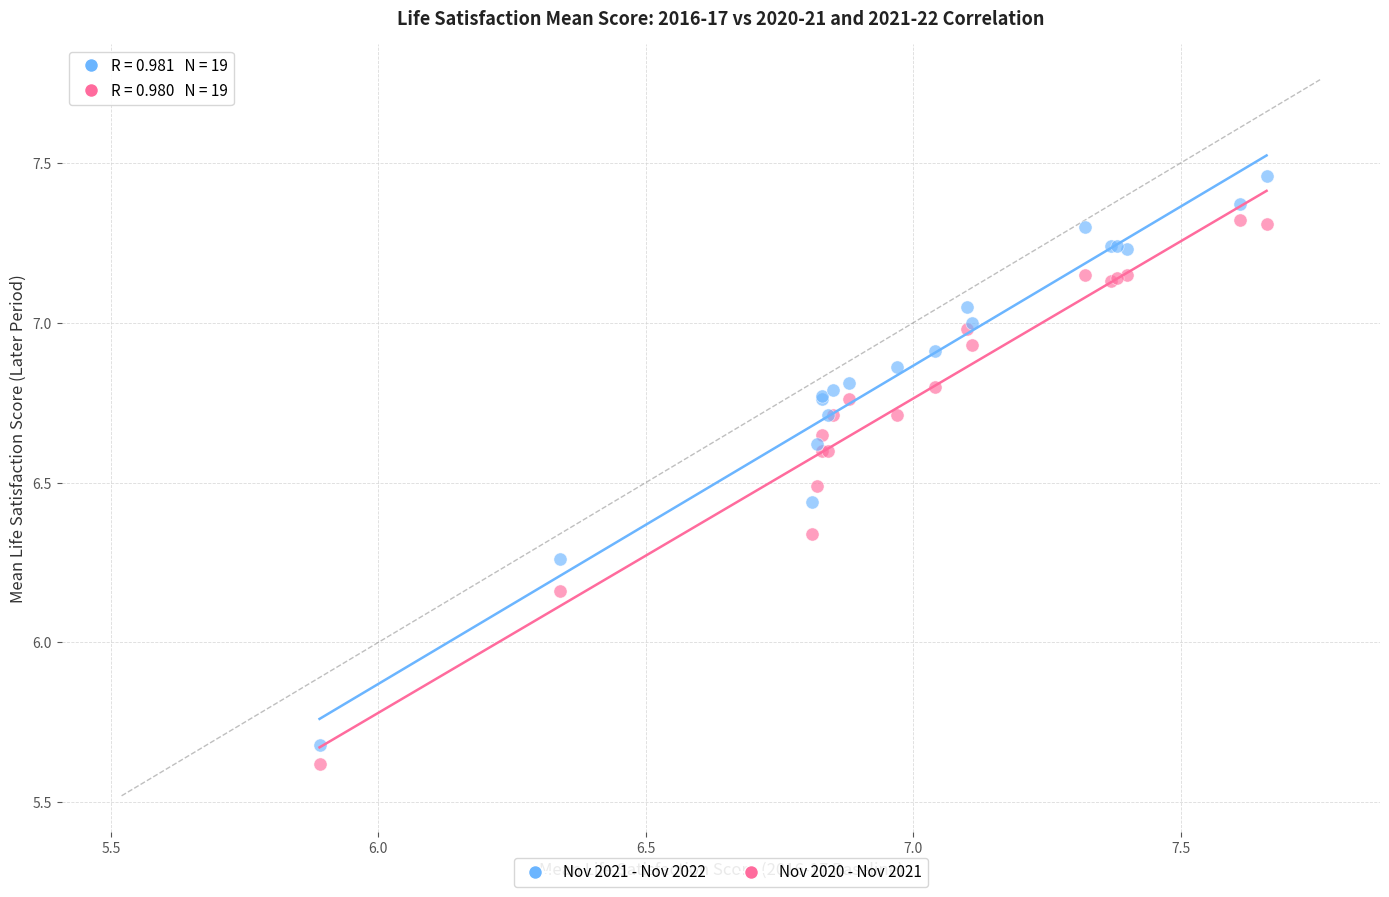

What is the X range (max minus min) for the scatter plot?

1.8